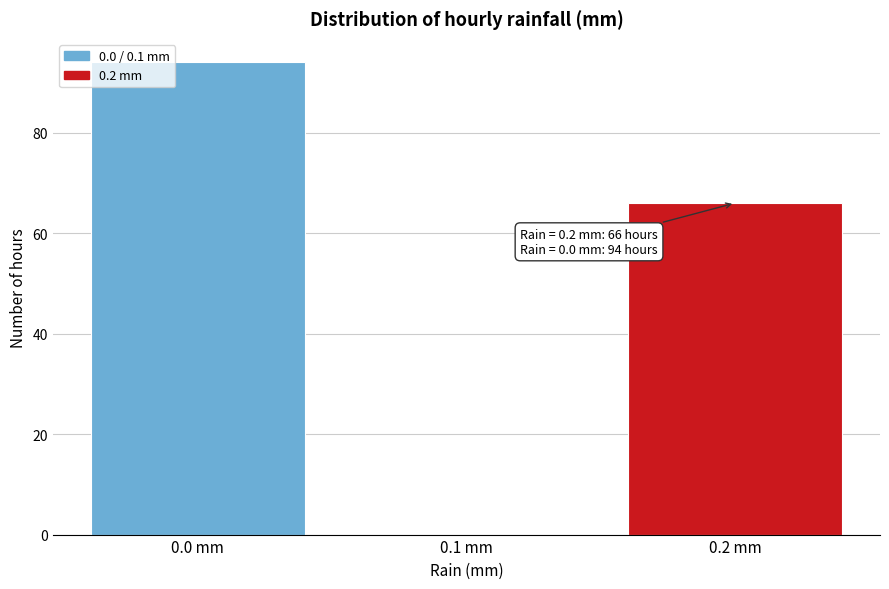

Which range on the x-axis has the tallest bar?

-0.05 to 0.05